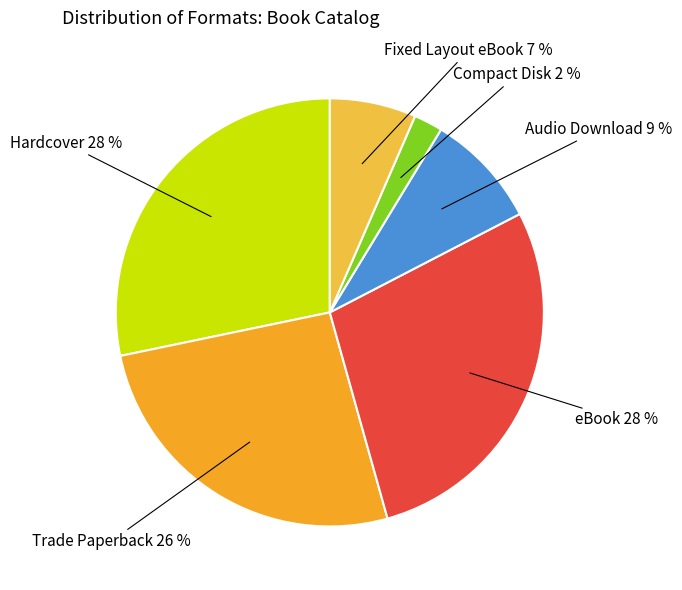

To the nearest percent, what is the difference between the largest and smallest slice percentages?

26%